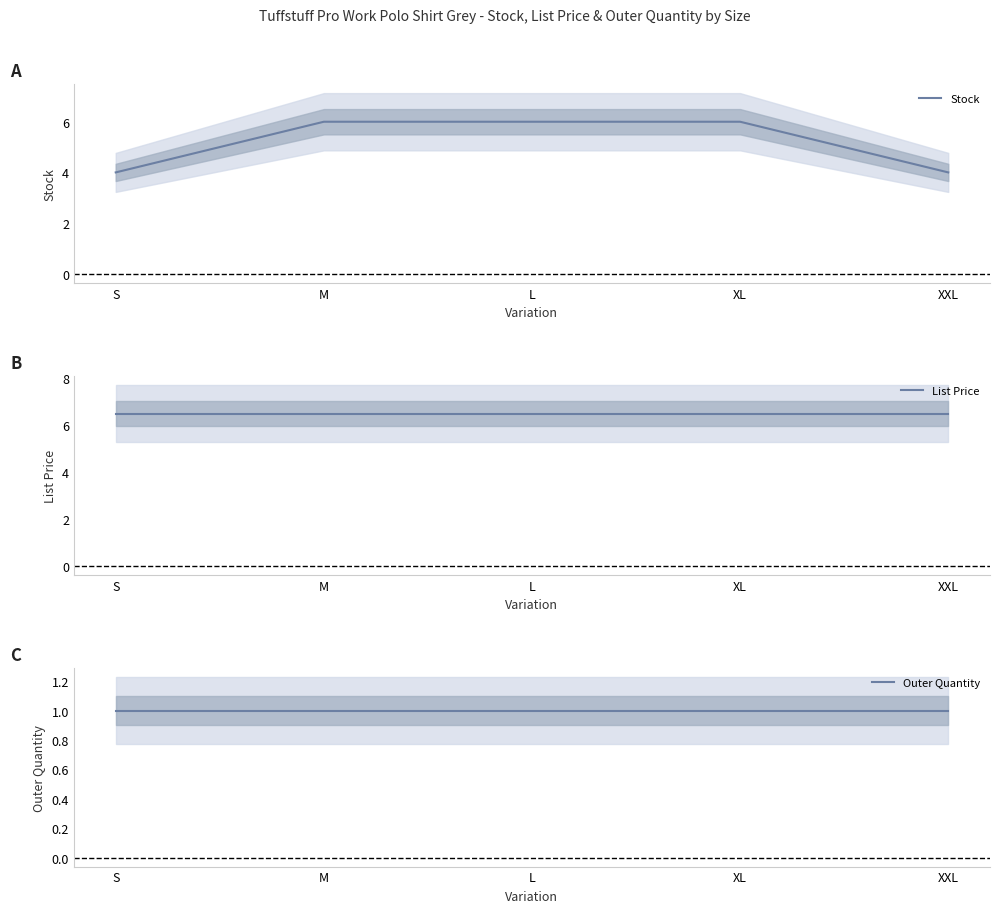

Reading left to right, extract all data points from this chart.

Stock: 4.0	6.0	6.0	6.0	4.0
List Price: 6.5	6.5	6.5	6.5	6.5
Outer Quantity: 1.0	1.0	1.0	1.0	1.0